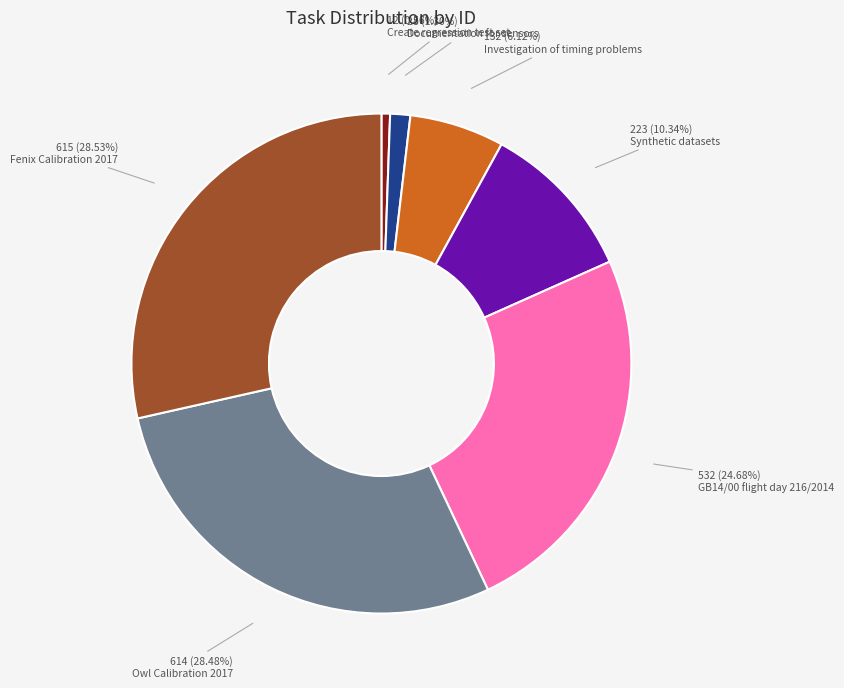

How many segments does this pie chart have?

7